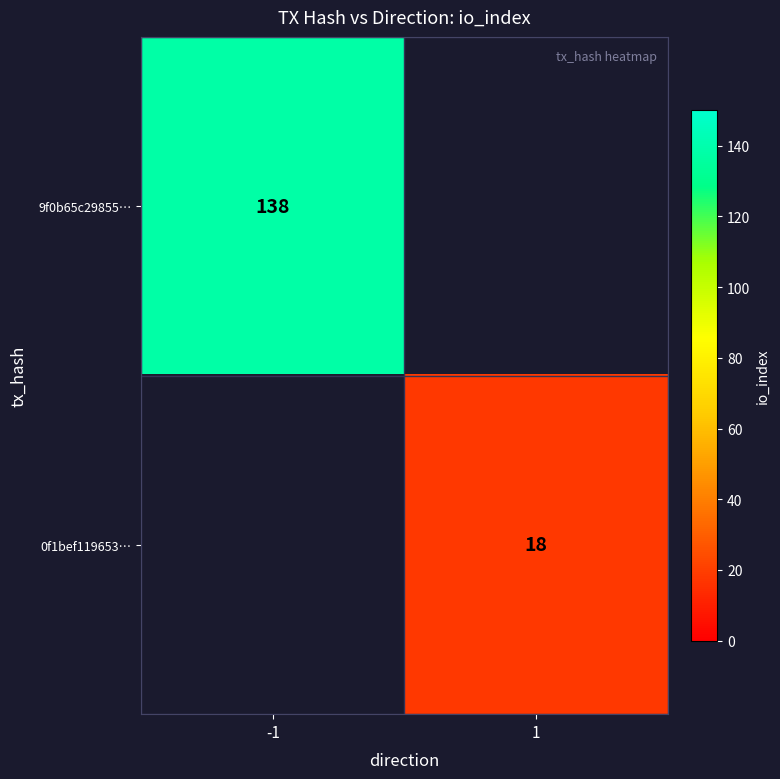

At how many categories does at least one series exceed 137?

1